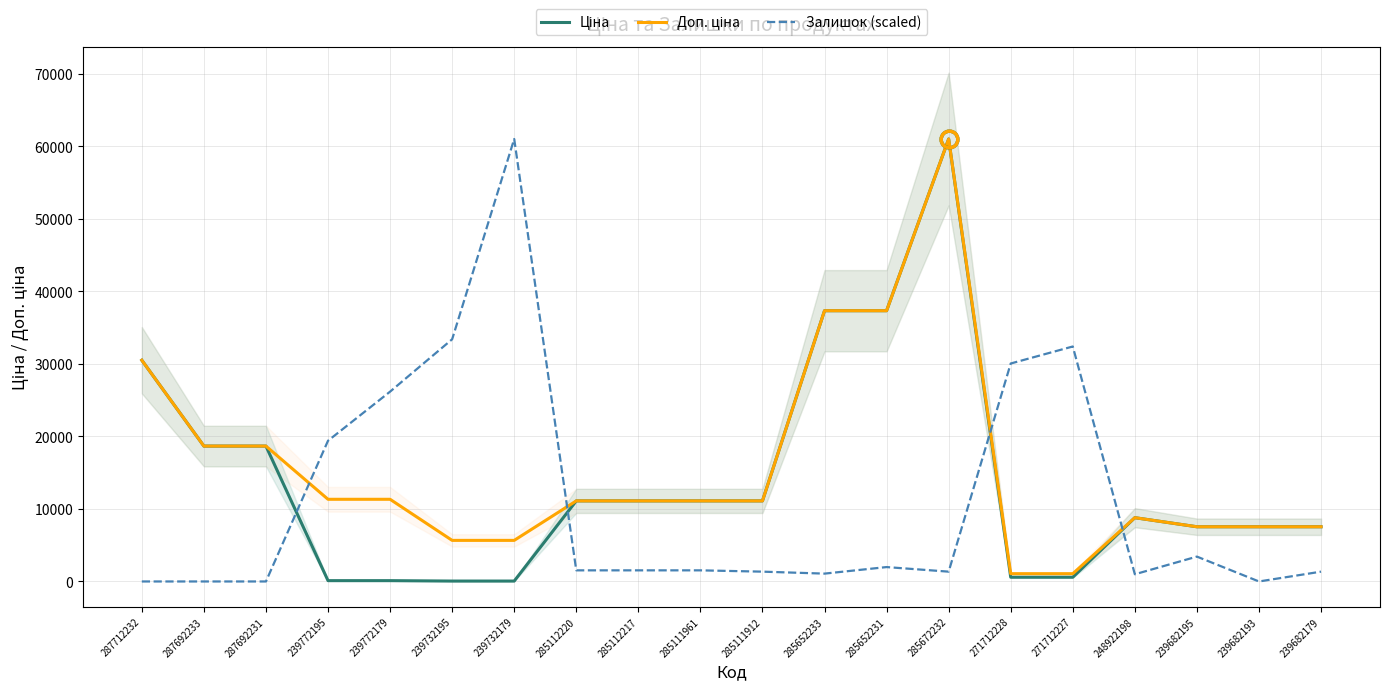

Rank the series by their average value, from highest to lowest.

Доп. ціна, Ціна, Залишок (scaled)